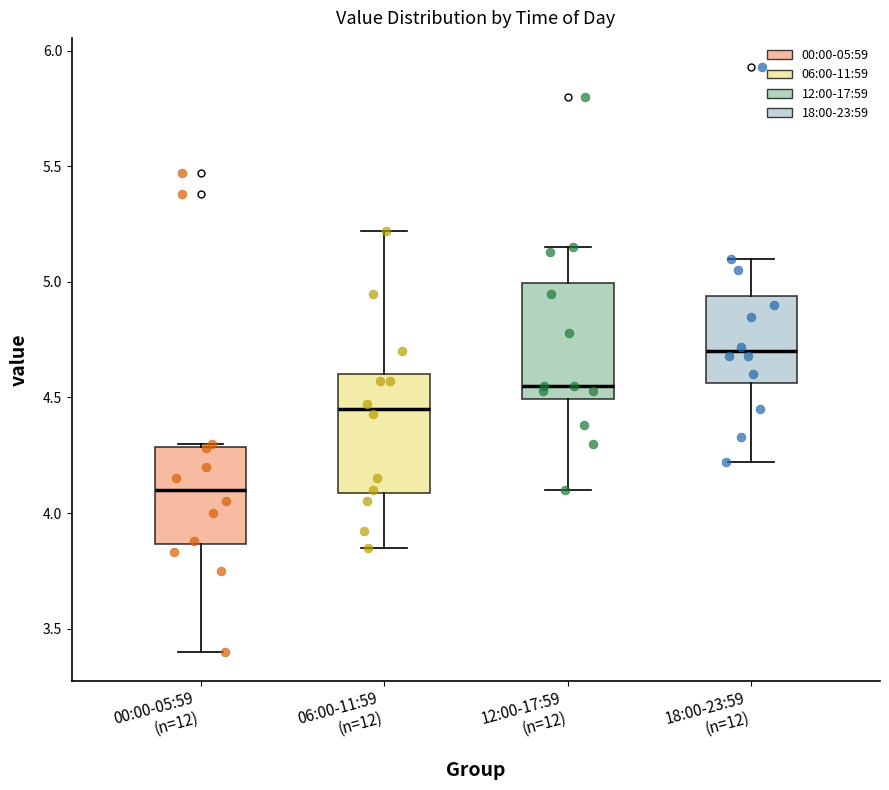

Which box has the highest median line?

18:00-23:59 (n=12)